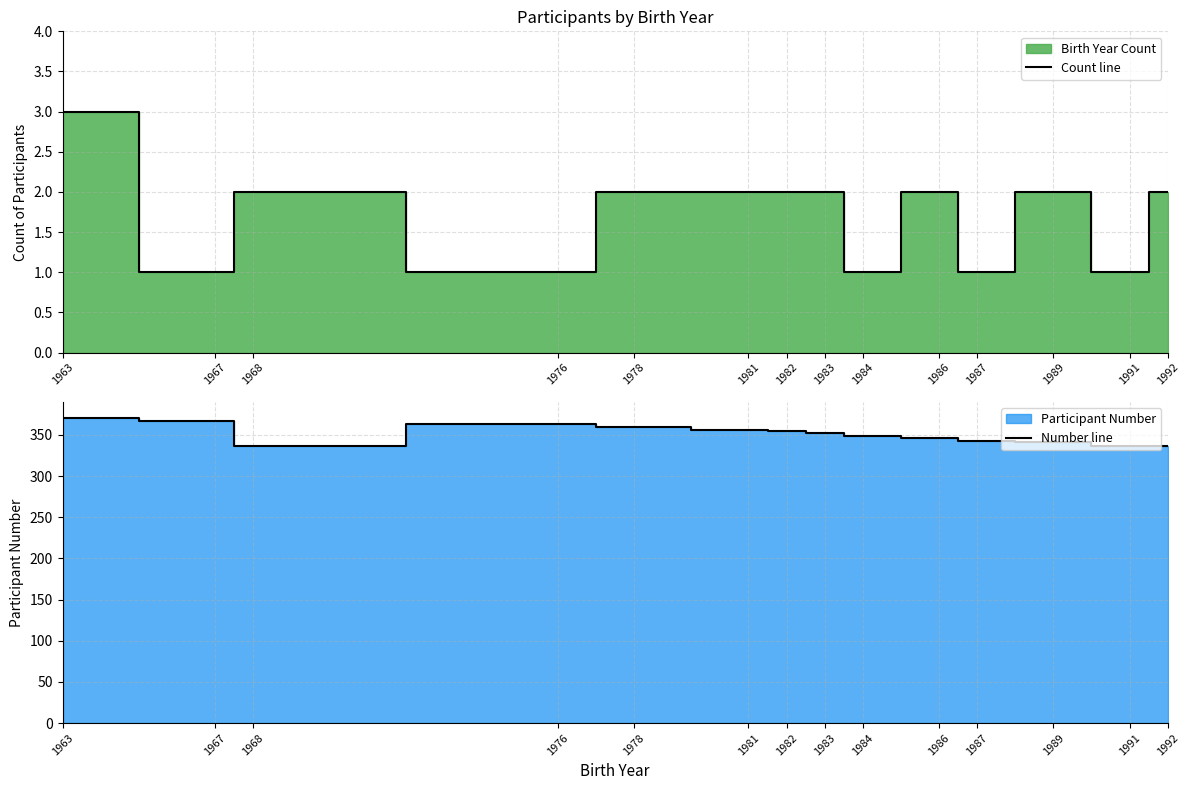

Reading right to left, what are all the values shown in this chart?

Count line: 1992=2	1991=1	1989=2	1987=1	1986=2	1984=1	1983=2	1982=2	1981=2	1978=2	1976=1	1968=2	1967=1	1963=3
Number line: 1992=336	1991=337	1989=341	1987=343	1986=346	1984=348	1983=352	1982=355	1981=356	1978=360	1976=363	1968=336	1967=367	1963=370